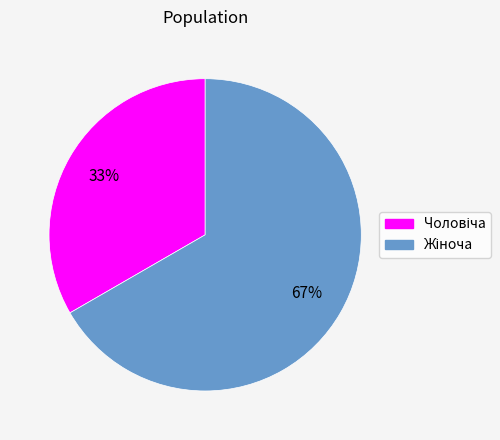

To the nearest percent, what is the average slice percentage?

50%